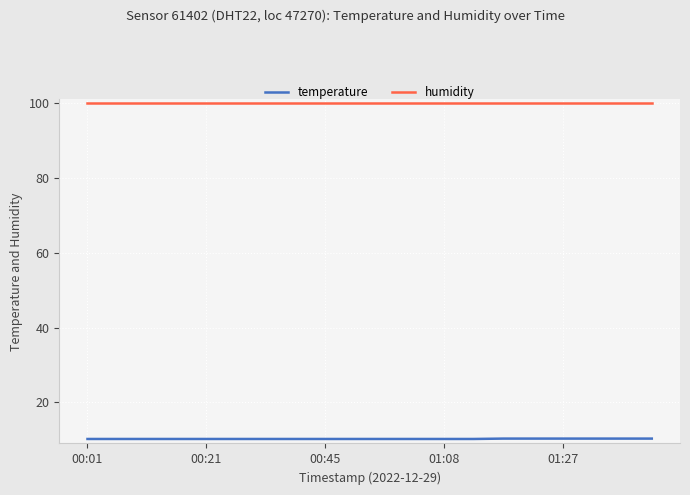

What is the sum of all humidity values?

1998.0